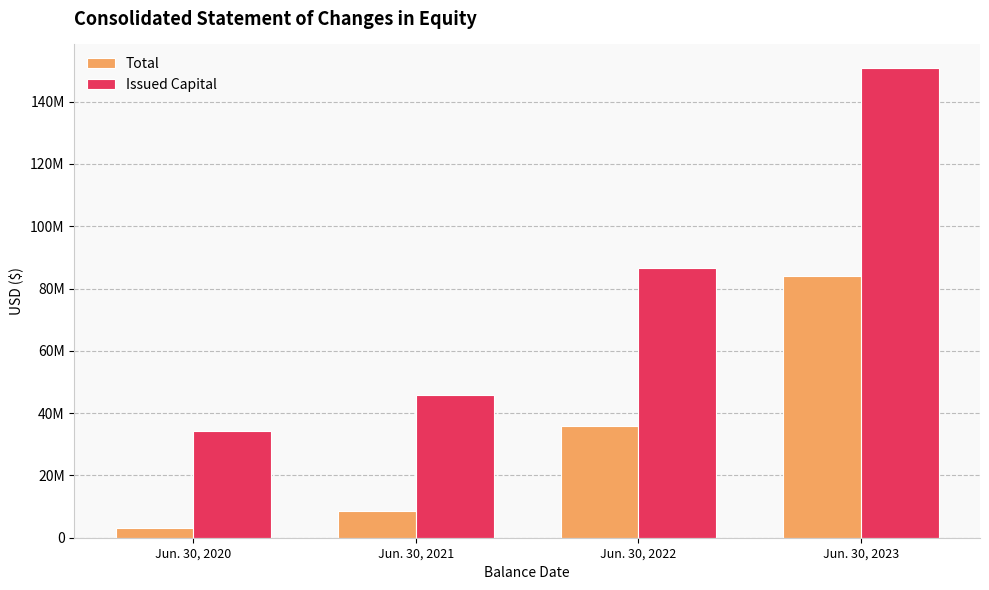

True or false: Issued Capital has a value of 72180773 at Jun. 30, 2021.

False